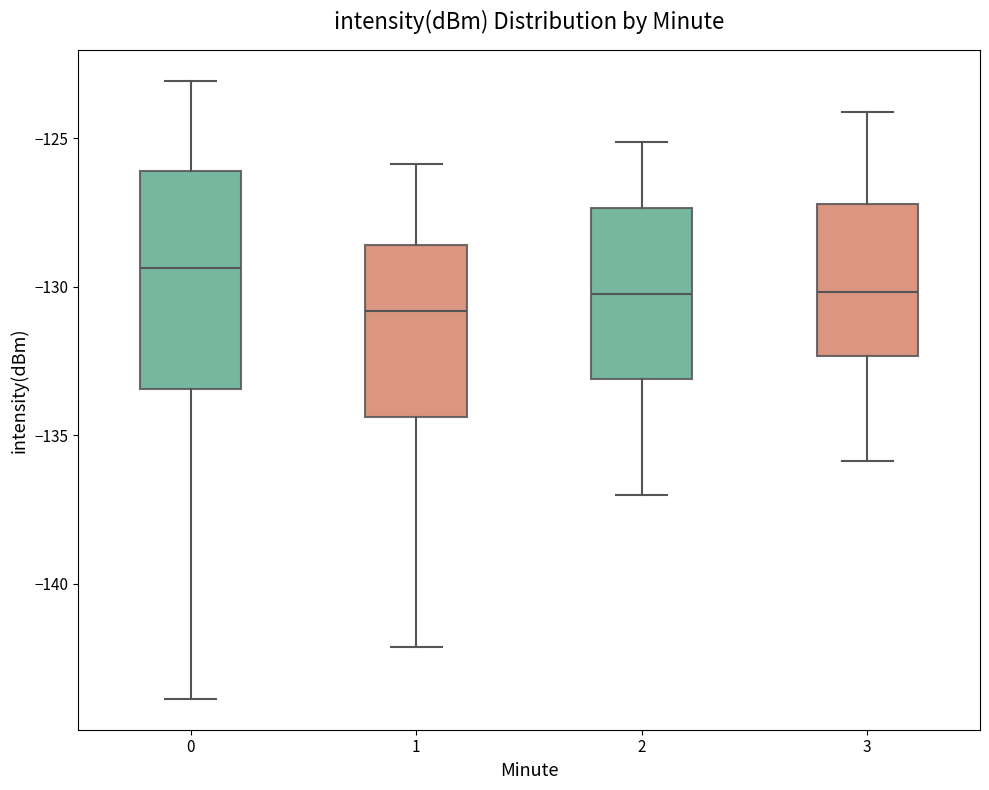

Reading left to right, transcribe this box plot: for each box, give where its median line is, the range the box spans, and where its two whiskers end, as read against the y-axis. The values are not printed on the chart, so give them approximately, as read against the axis.

0: median -129.5, box -133.5 to -126.0, whiskers -144.0 to -123.0
1: median -131.0, box -134.5 to -128.5, whiskers -142.0 to -126.0
2: median -130.0, box -133.0 to -127.5, whiskers -137.0 to -125.0
3: median -130.0, box -132.5 to -127.0, whiskers -136.0 to -124.0